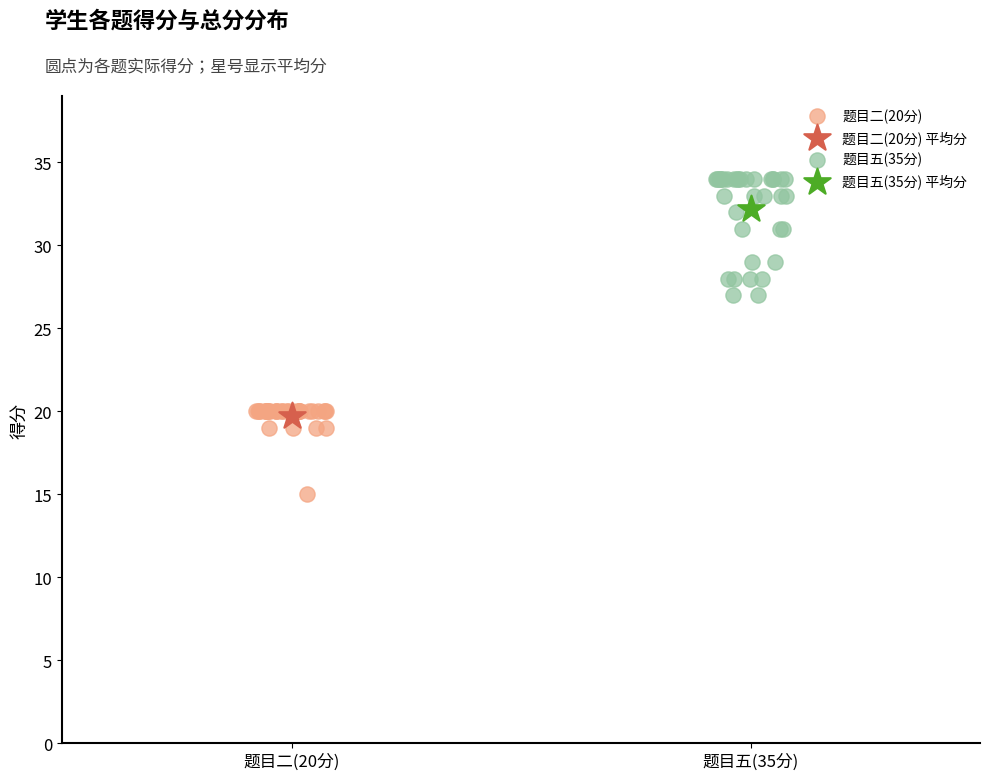

What are all the series names shown in the legend?

题目二(20分), 题目二(20分) 平均分, 题目五(35分), 题目五(35分) 平均分